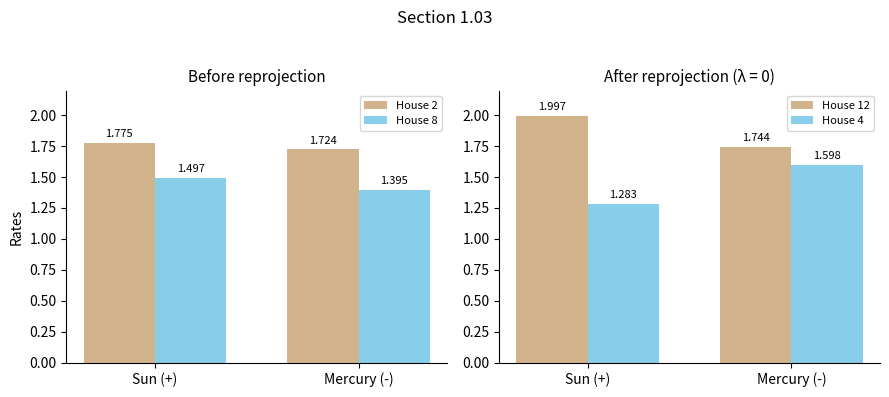

List the series in order of their peak value, highest first.

House 12, House 2, House 4, House 8